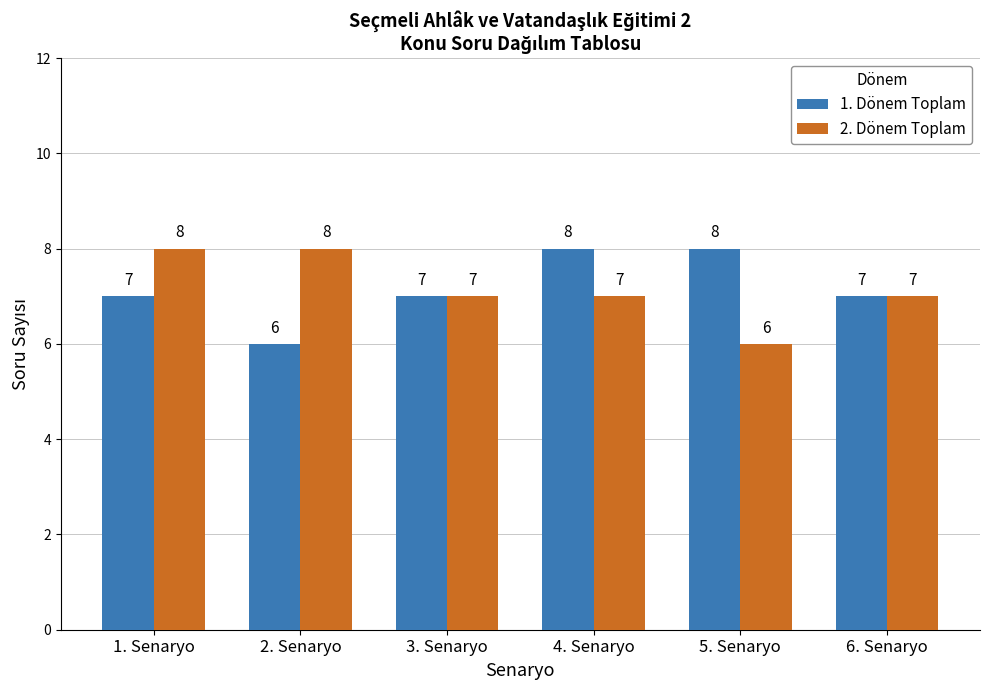

How many values in the 2. Dönem Toplam series are below 7?

1